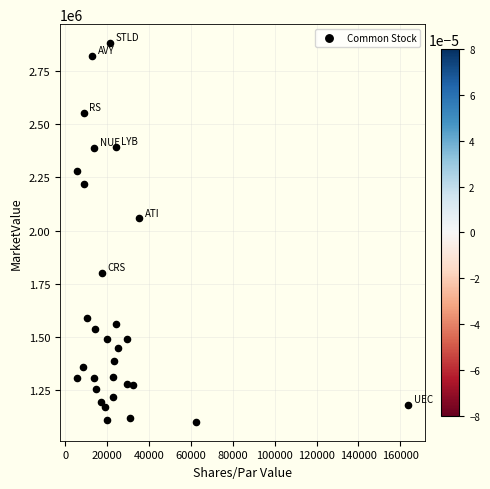

What Y value in the scatter plot is closest to 1991583?

2057642.6